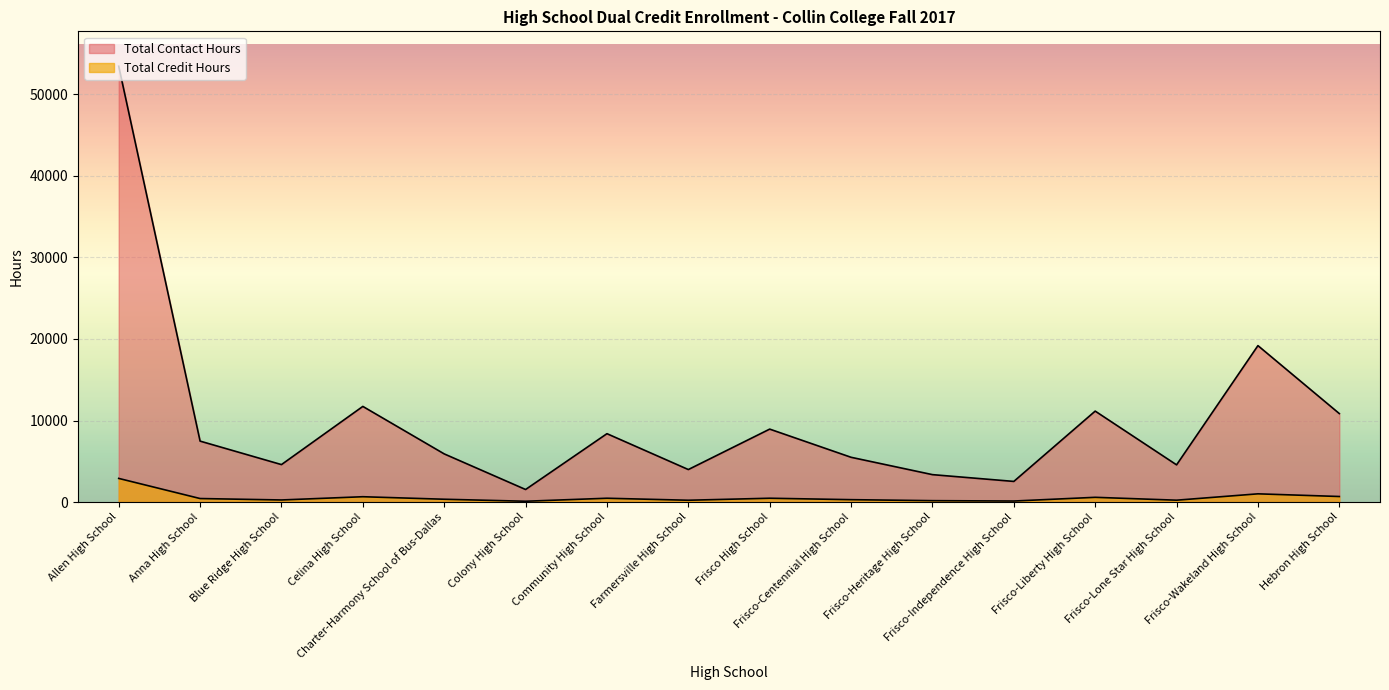

True or false: Total Credit Hours has more than 2 interior local peaks.

True